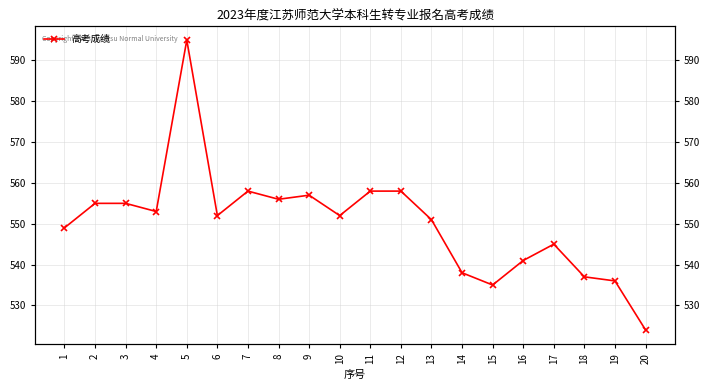

List the labels in order of value, largest first.

5, 7, 11, 12, 9, 8, 2, 3, 4, 6, 10, 13, 1, 17, 16, 14, 18, 19, 15, 20